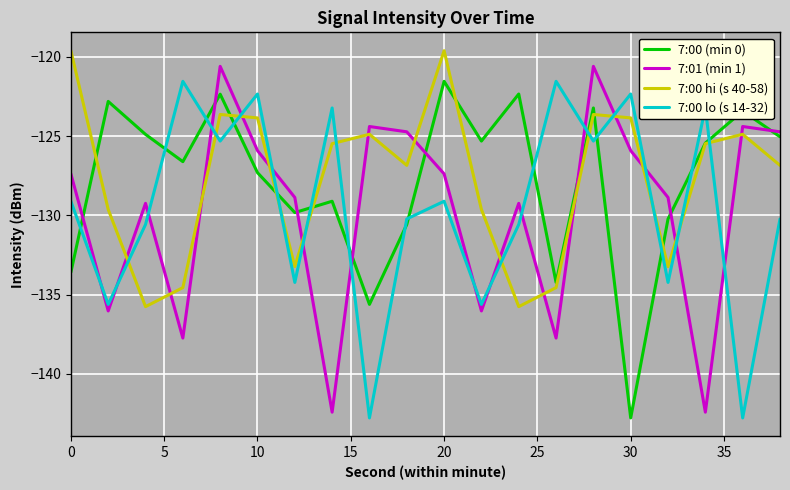

After their last crossing, which series has the higher values: 7:01 (min 1) or 7:00 lo (s 14-32)?

7:01 (min 1)